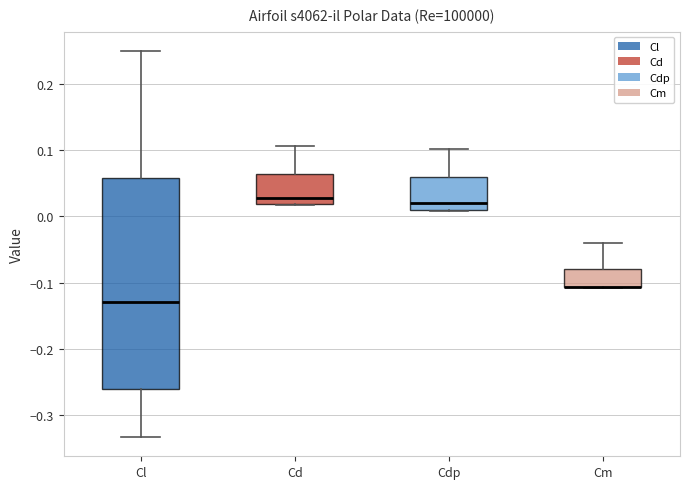

Reading left to right, read every box against the y-axis: the position of its median line, the range the box covers, and the ends of its whiskers. The values are not printed on the chart, so give them approximately, as read against the axis.

Cl: median -0.13, box -0.26 to 0.06, whiskers -0.33 to 0.25
Cd: median 0.03, box 0.02 to 0.06, whiskers 0.02 to 0.11
Cdp: median 0.02, box 0.01 to 0.06, whiskers 0.01 to 0.10
Cm: median -0.11 (drawn on the box's lower edge), box -0.11 to -0.08, whiskers -0.11 to -0.04